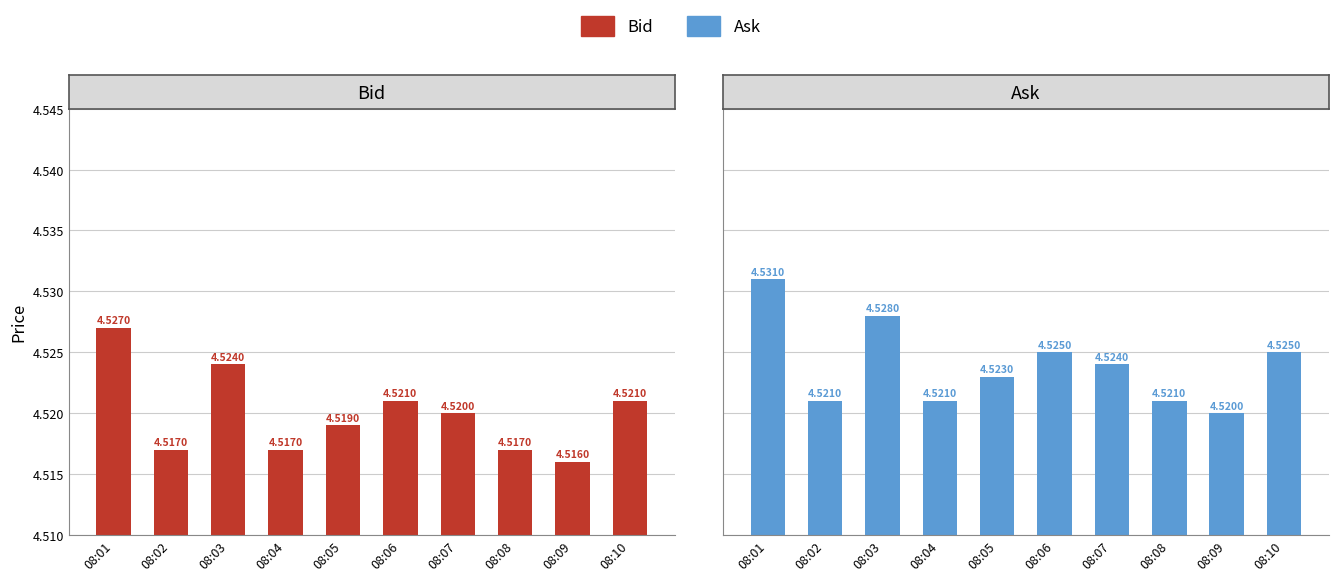

At how many categories does at least one series exceed 4?

10